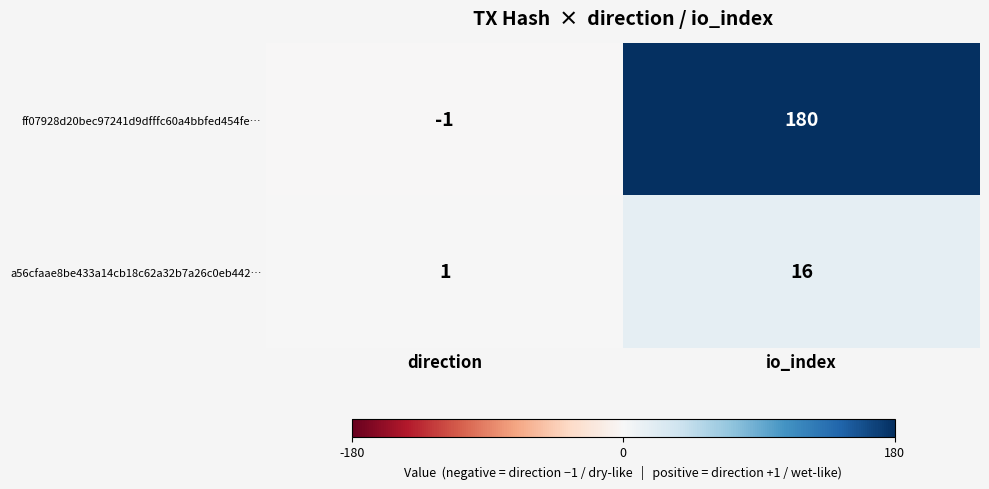

What is the approximate value of a56cfaae8be433a14cb18c62a32b7a26c0eb442… at io_index, to the nearest 5?

15